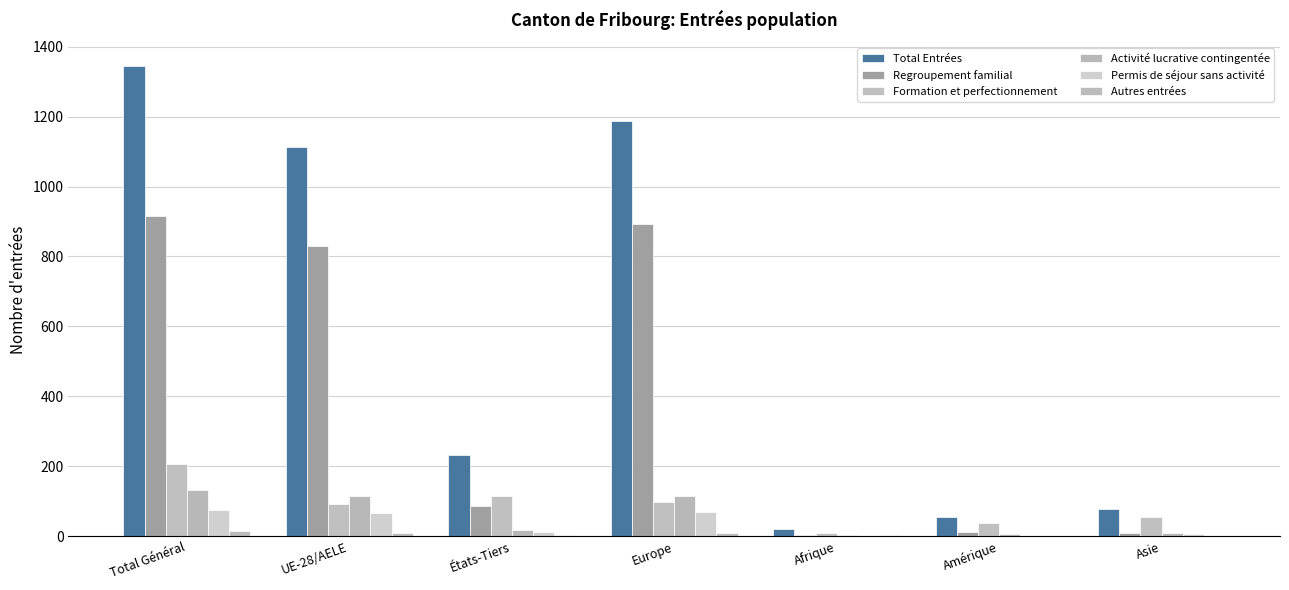

What is the difference between the Total Entrées values at Europe and Afrique?

1169